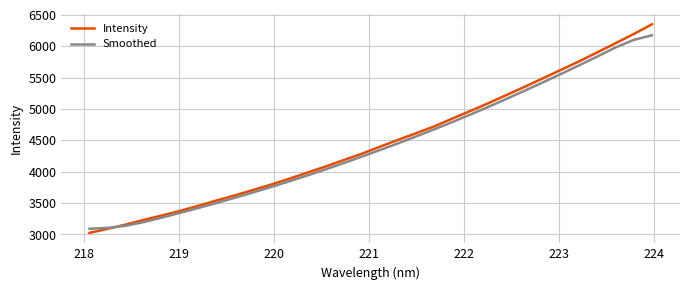

Which series ends up on top after the final intersection of Smoothed and Intensity?

Intensity